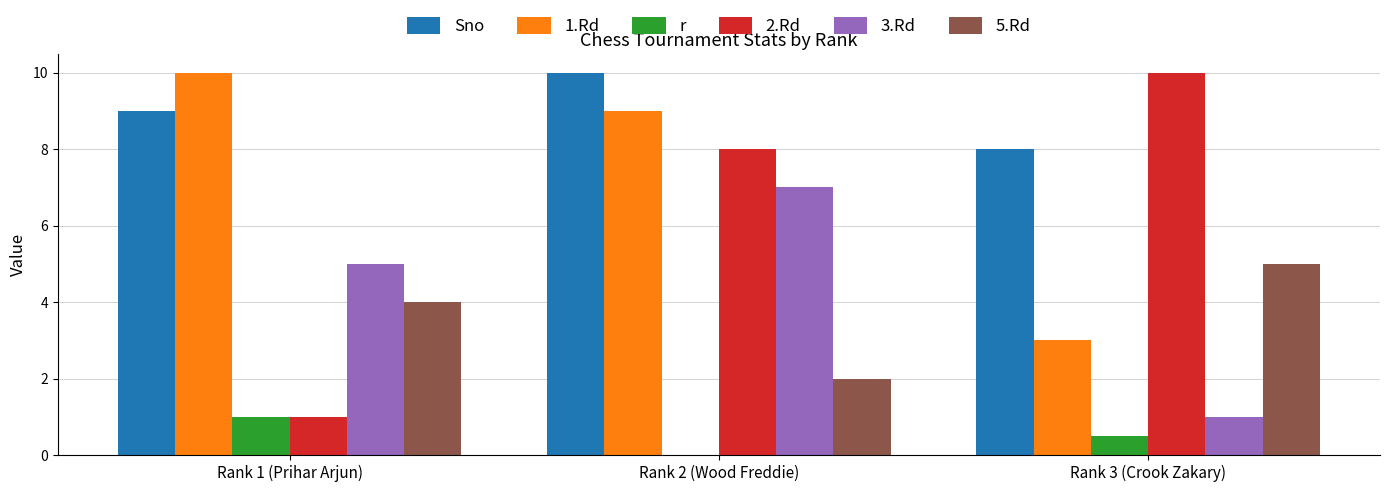

Does the chart contain stacked bars?

No